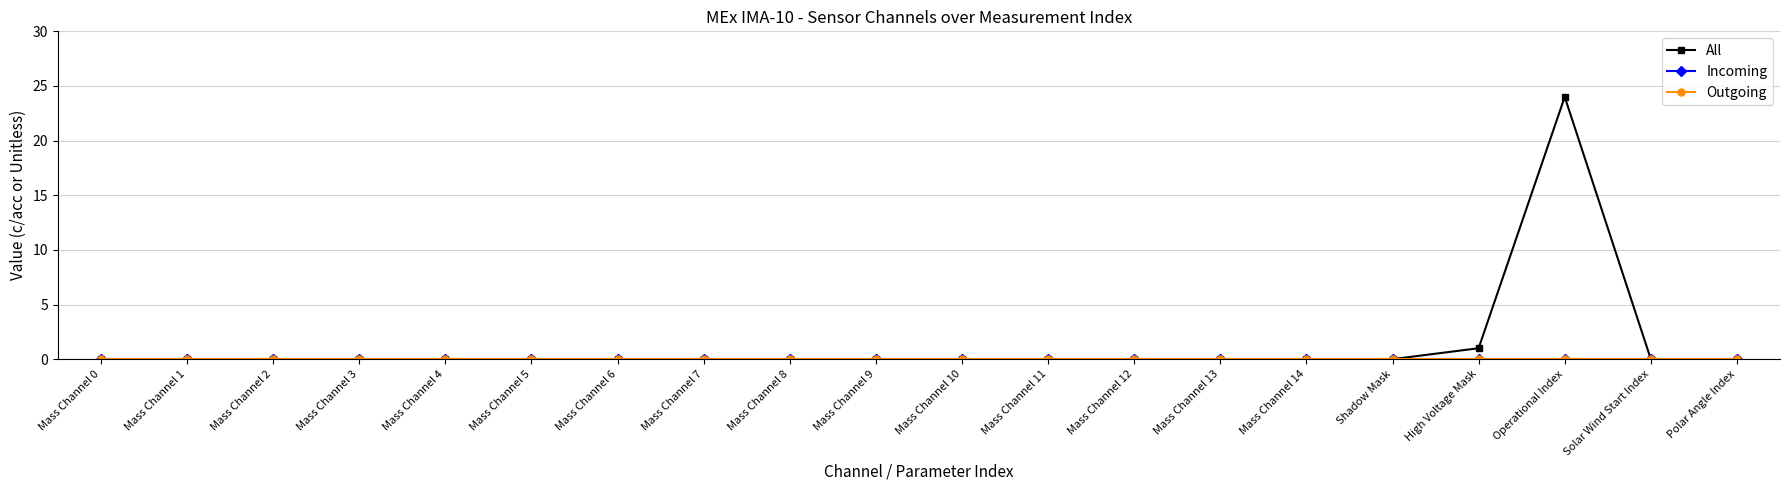

Is this an area chart (filled region under the line)?

No